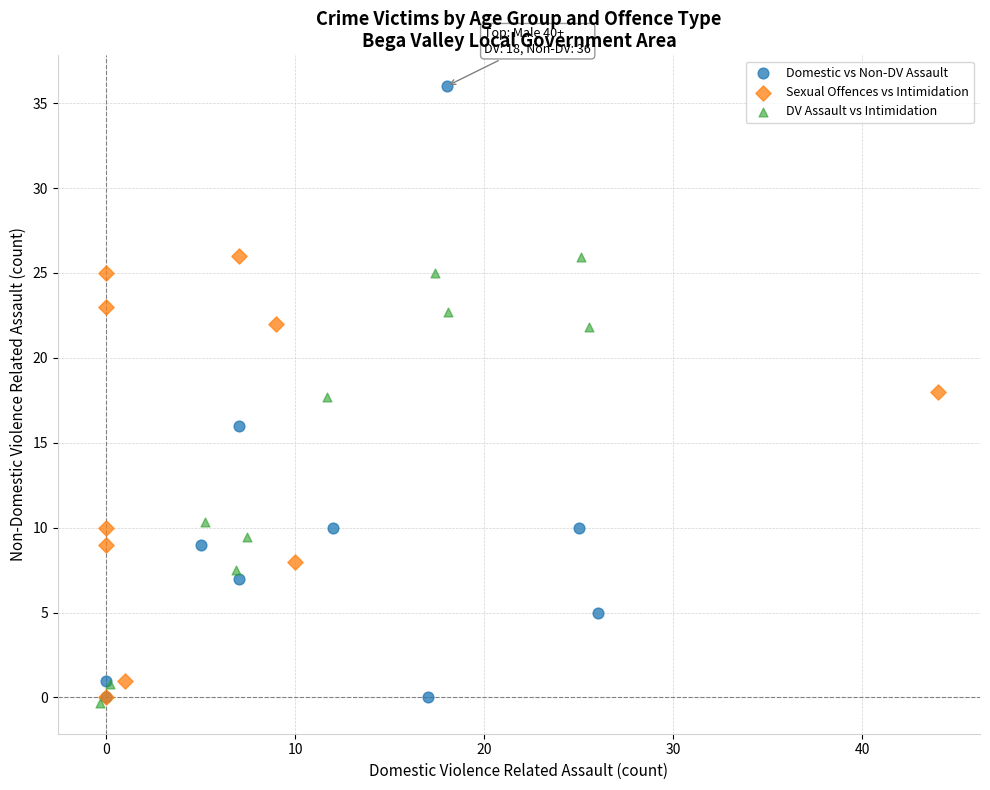

What are all the series names shown in the legend?

Domestic vs Non-DV Assault, Sexual Offences vs Intimidation, DV Assault vs Intimidation